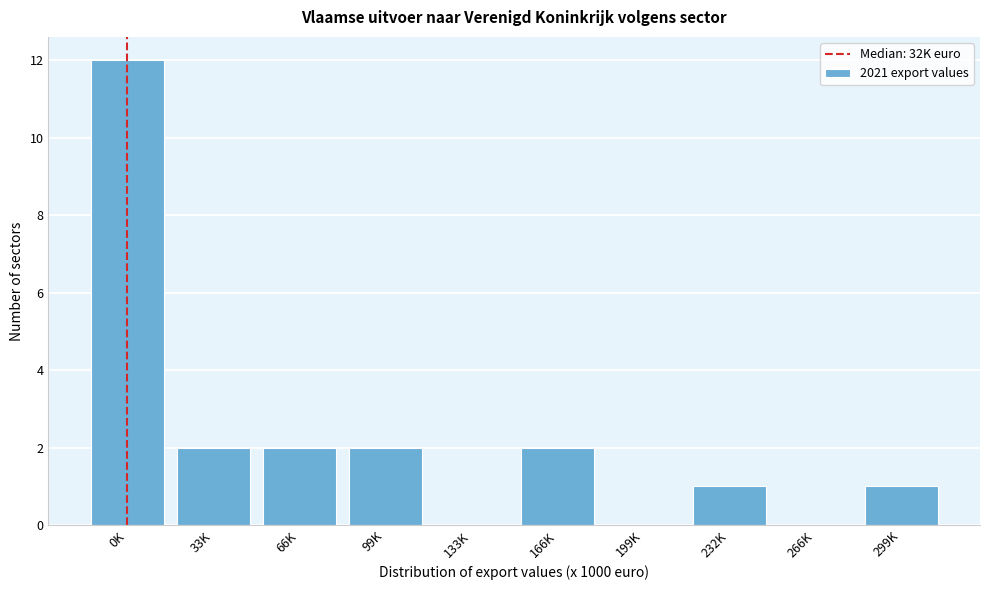

Reading left to right, transcribe all the data shown in this chart.

0K=12	33K=2	66K=2	99K=2	133K=0	166K=2	199K=0	232K=1	266K=0	299K=1